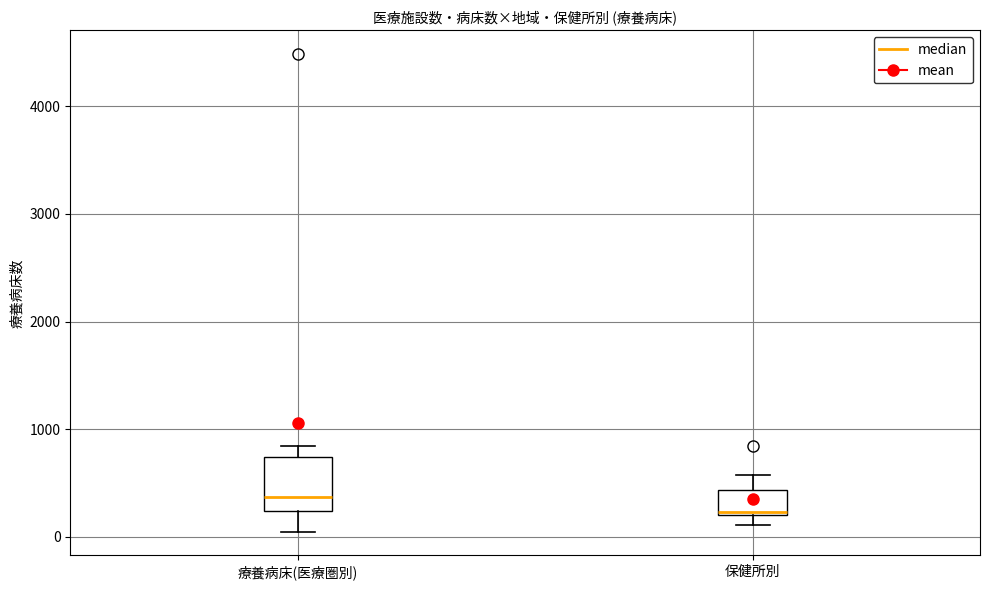

Reading left to right, transcribe this box plot: for each box, give where its median line is, the range the box spans, and where its two whiskers end, as read against the y-axis. The values are not printed on the chart, so give them approximately, as read against the axis.

療養病床(医療圏別): median 400, box 200 to 700, whiskers 100 to 800
保健所別: median 200 (just above the box's lower edge), box 200 to 400, whiskers 100 to 600